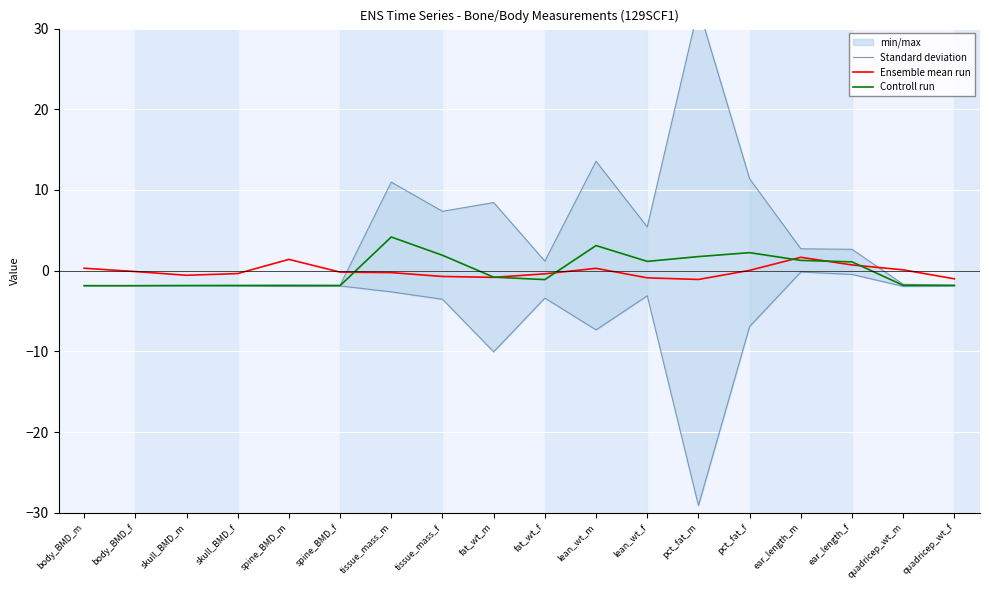

The value of Controll run at quadricep_wt_f is -1.8. True or false?

True